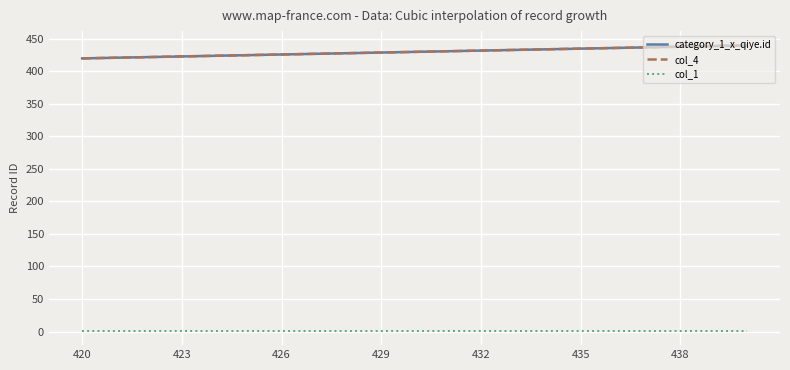

Which category has the lowest value across all series?

420